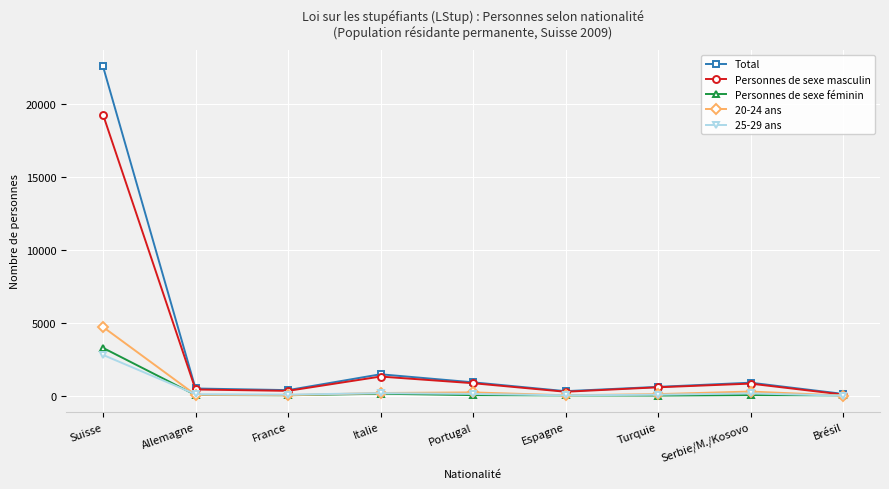

What are all the series names shown in the legend?

Total, Personnes de sexe masculin, Personnes de sexe féminin, 20-24 ans, 25-29 ans